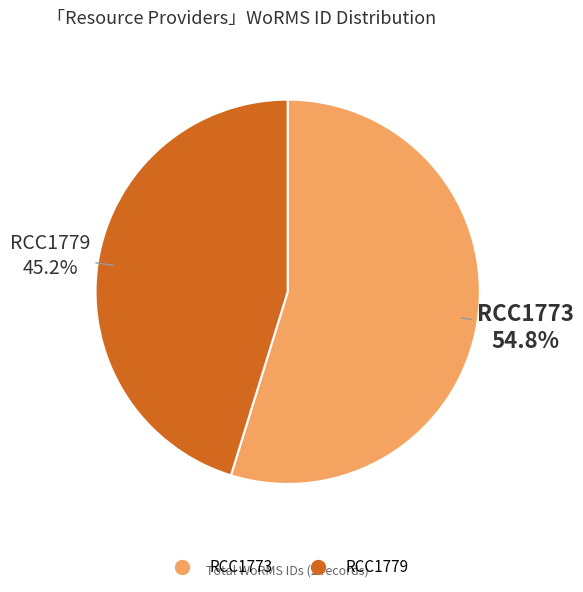

How many slices are in this pie chart?

2